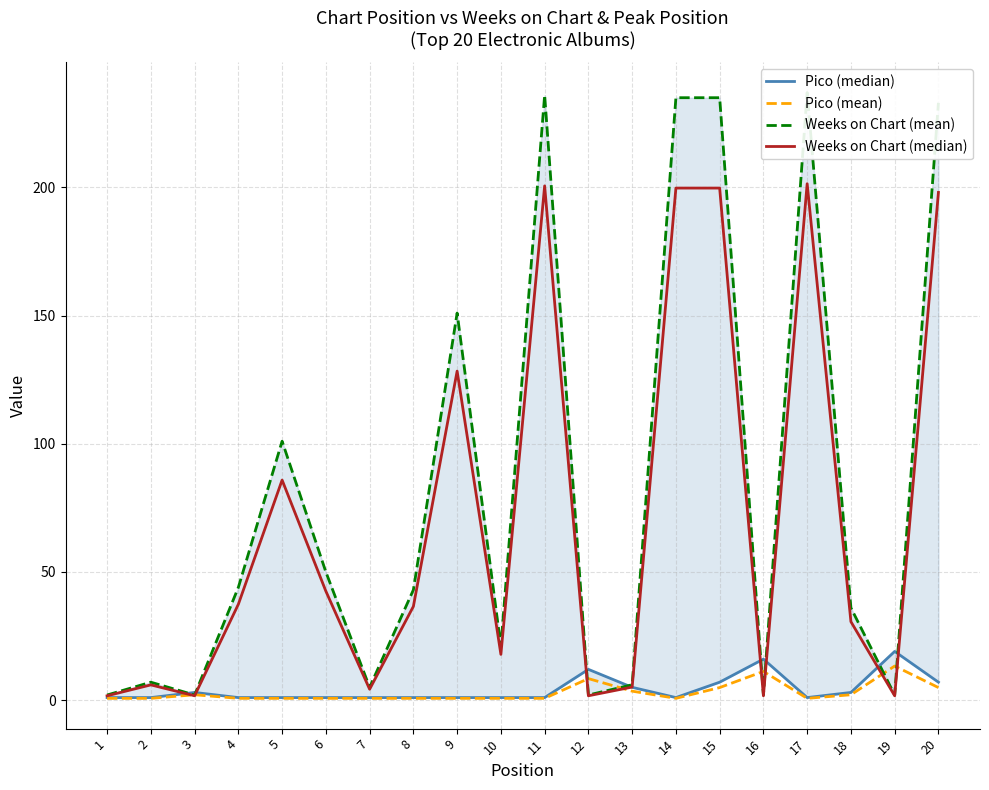

True or false: Weeks on Chart (mean) has a value of 0.6 at 1.

False